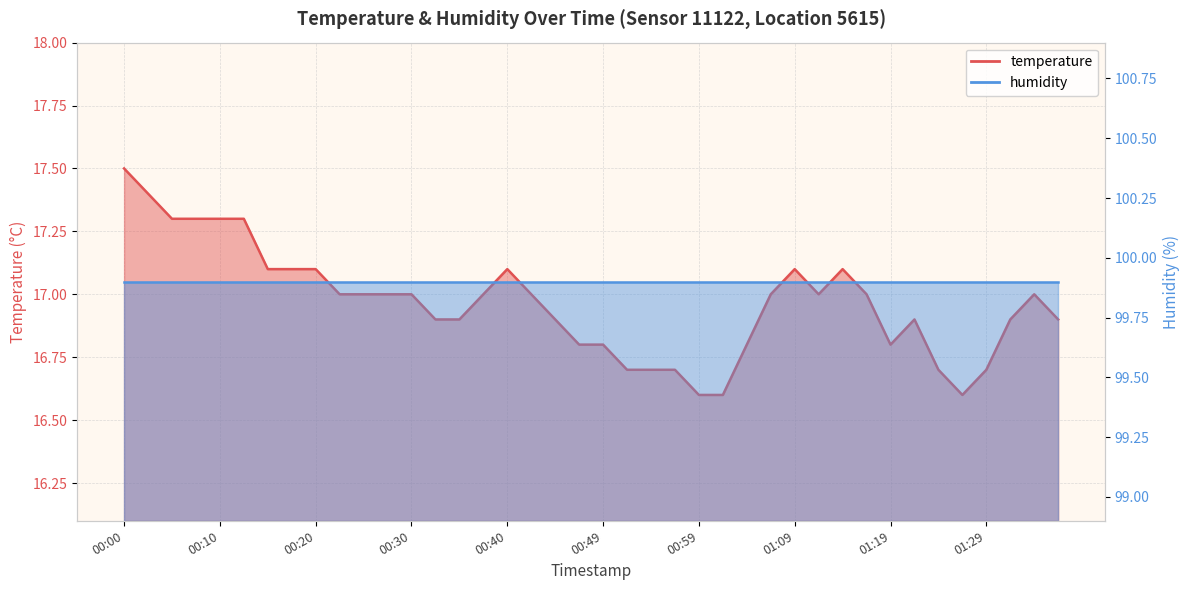

How many interior local peaks (higher than both neighbors) does the data have?

5